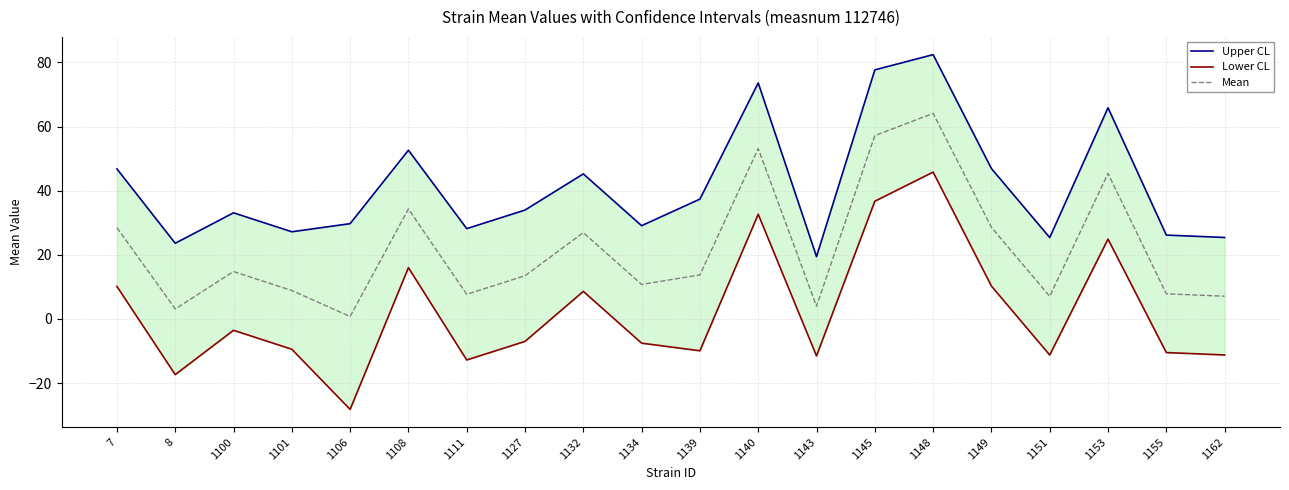

Is it true that Lower CL equals -14.9 at 1155?

False